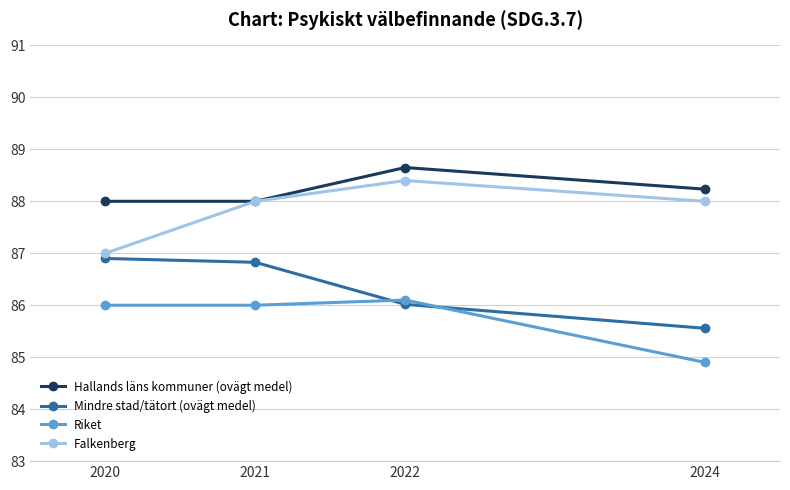

Rank the series at 2024 from highest to lowest value.

Hallands läns kommuner (ovägt medel), Falkenberg, Mindre stad/tätort (ovägt medel), Riket